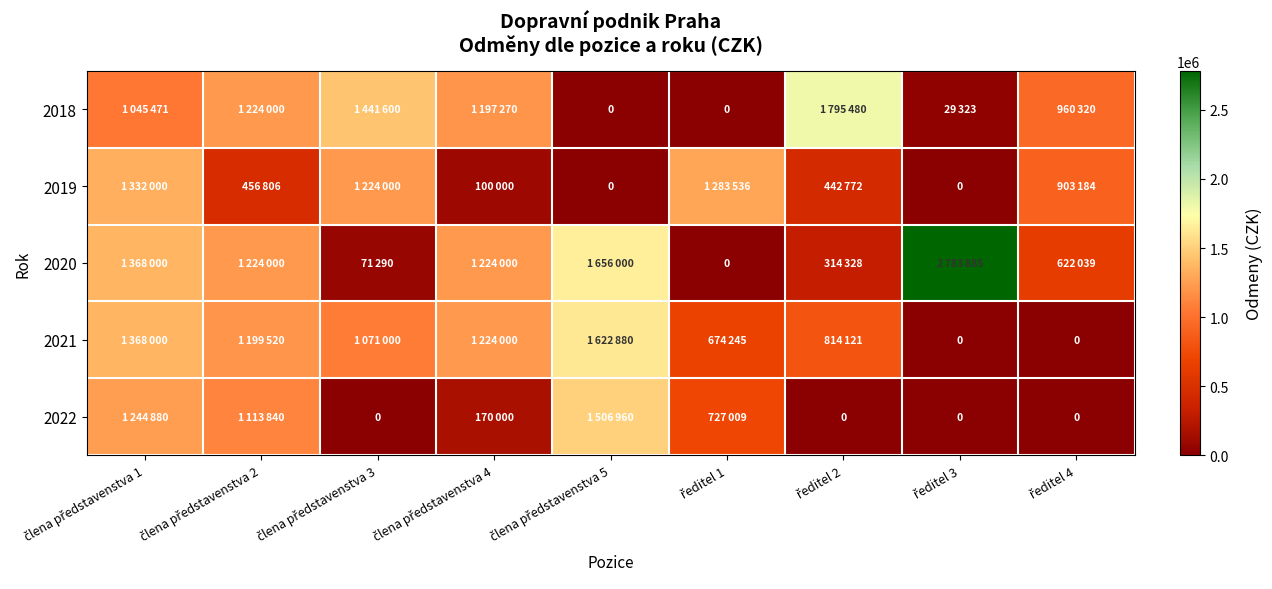

Where is 2022 nearest to the value 753480?

ředitel 1